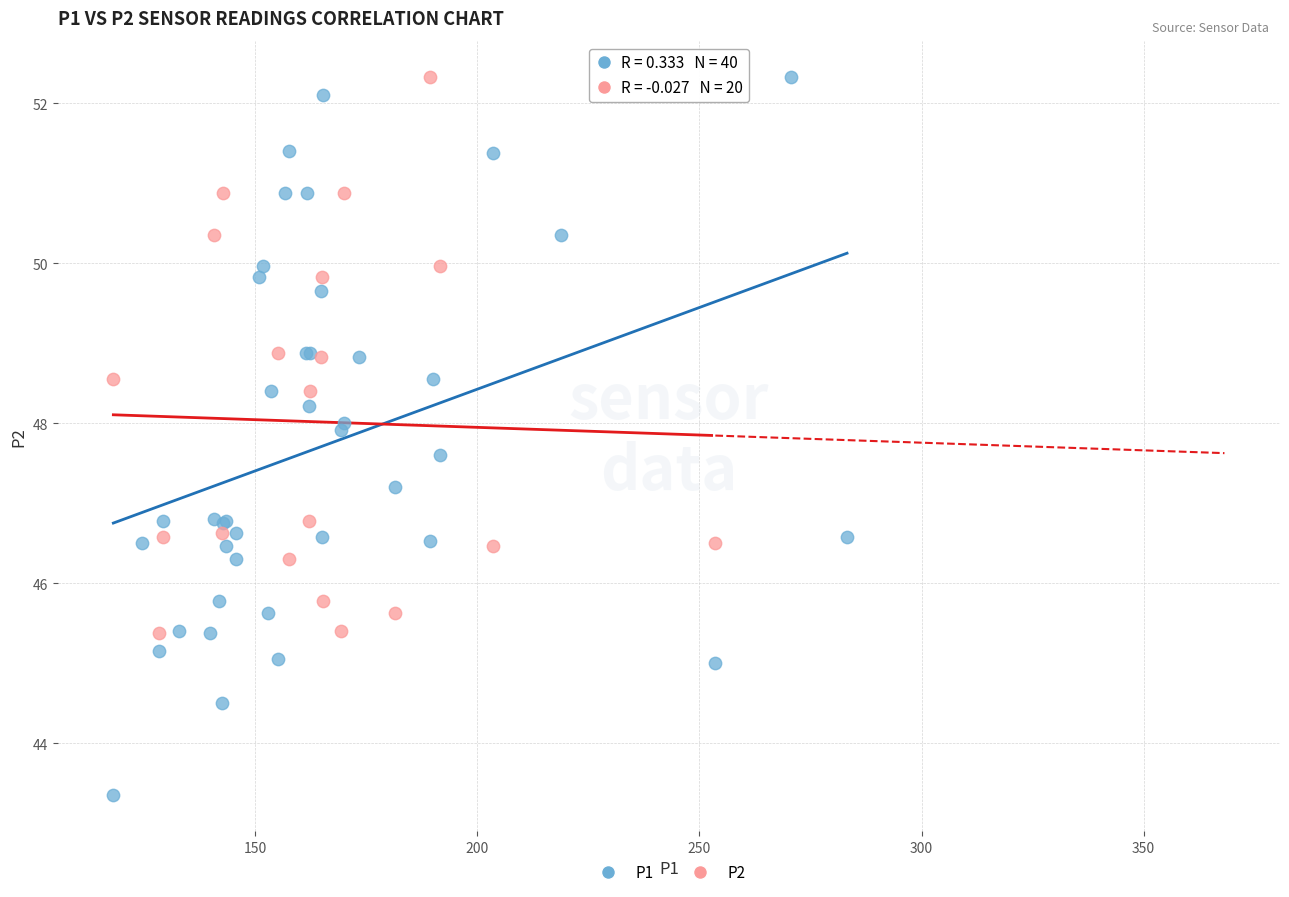

Which series has the widest spread of Y values?

P1